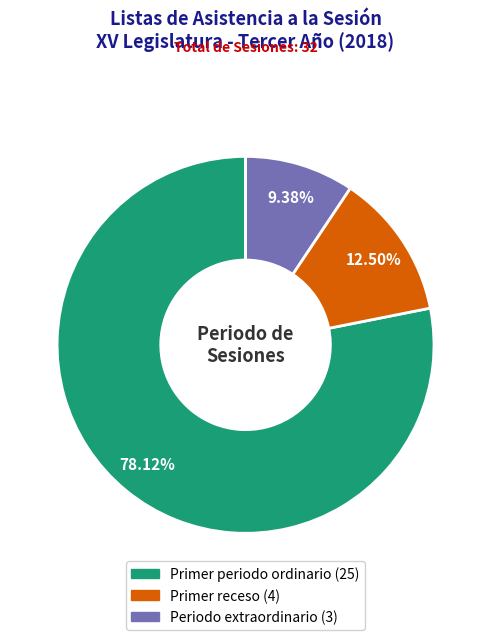

Which slice represents more than half of the pie?

Primer periodo ordinario